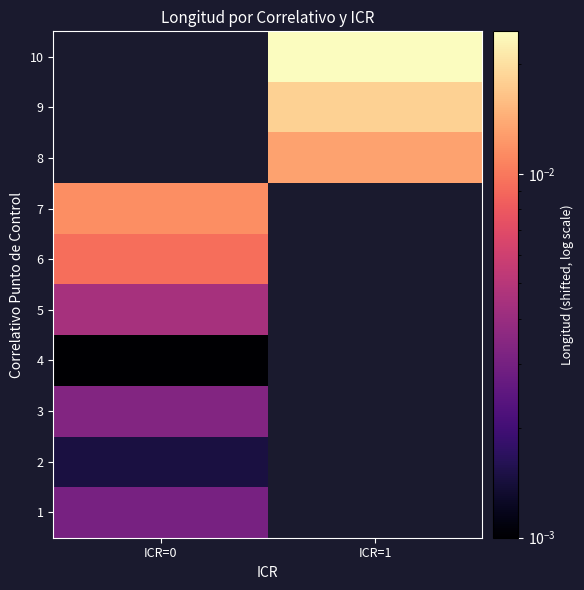

Rank the series at ICR=1 from highest to lowest value.

10, 9, 8, 7, 6, 5, 4, 3, 2, 1